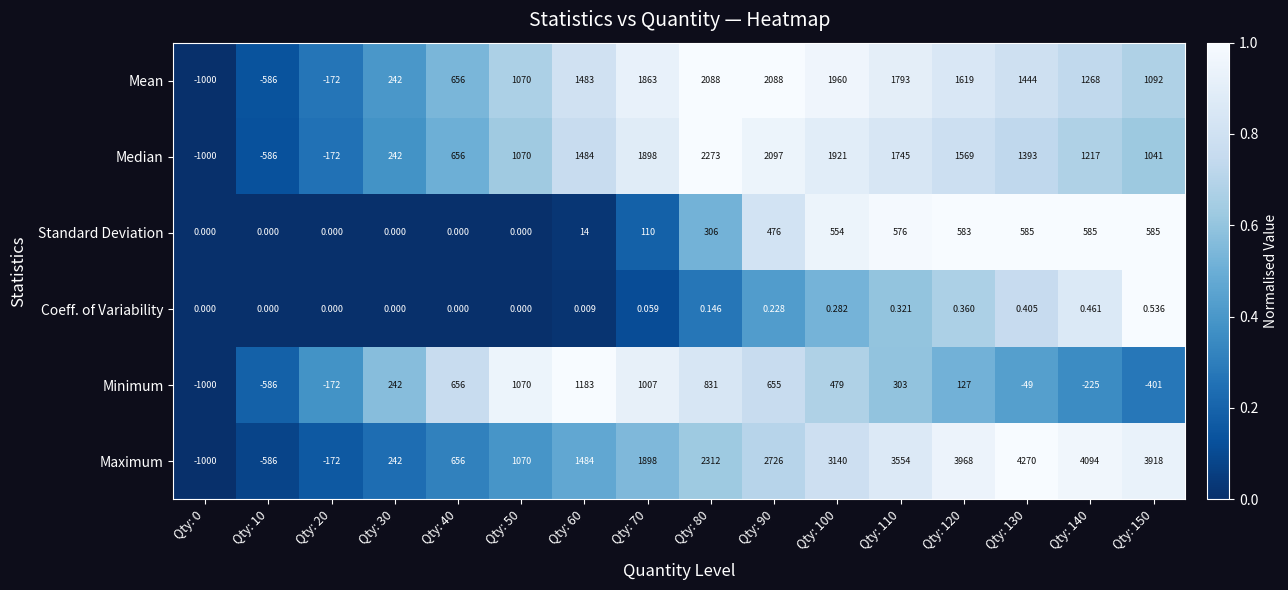

Is the value of Minimum at Qty: 130 greater than the value of Coeff. of Variability at Qty: 0?

No